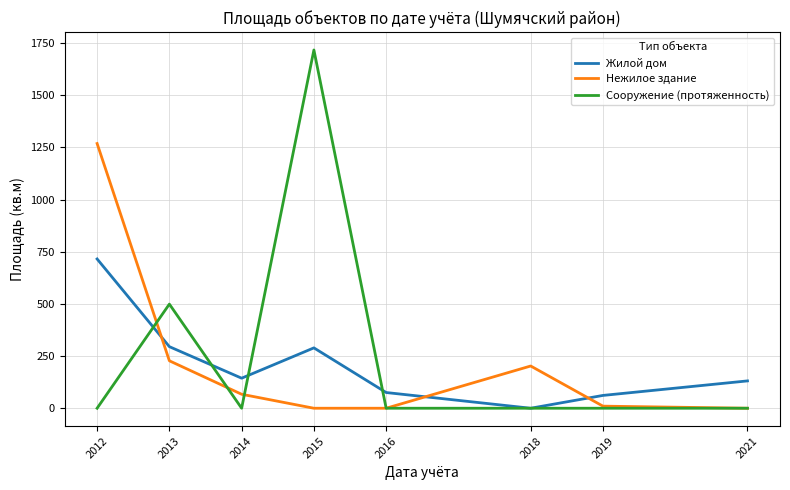

How many lines are shown in the chart?

3